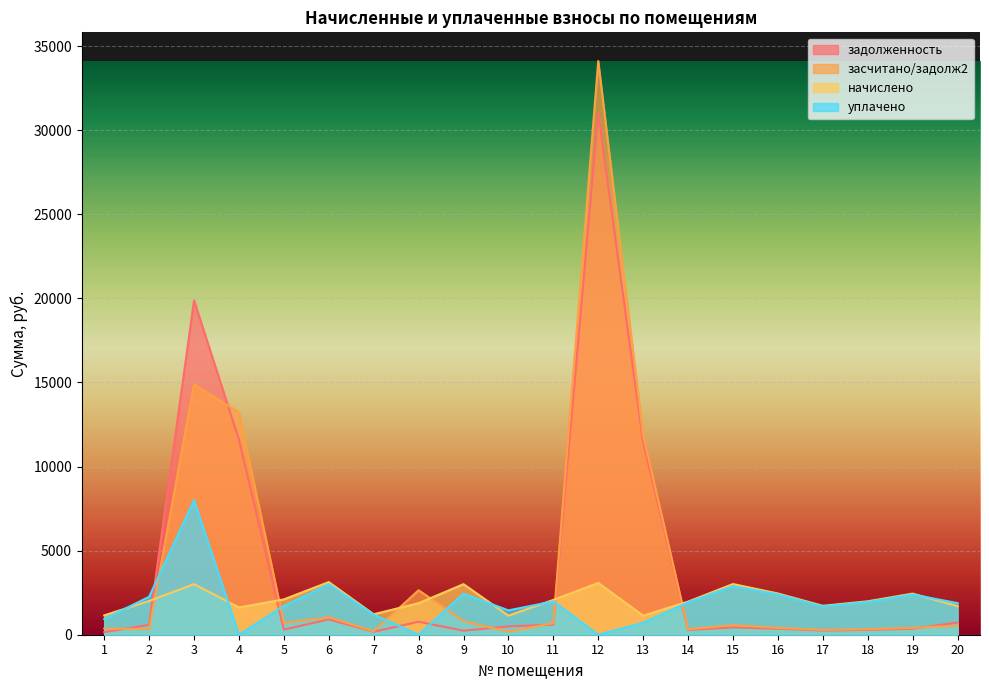

At which category does засчитано/задолж2 reach its first local peak?

3